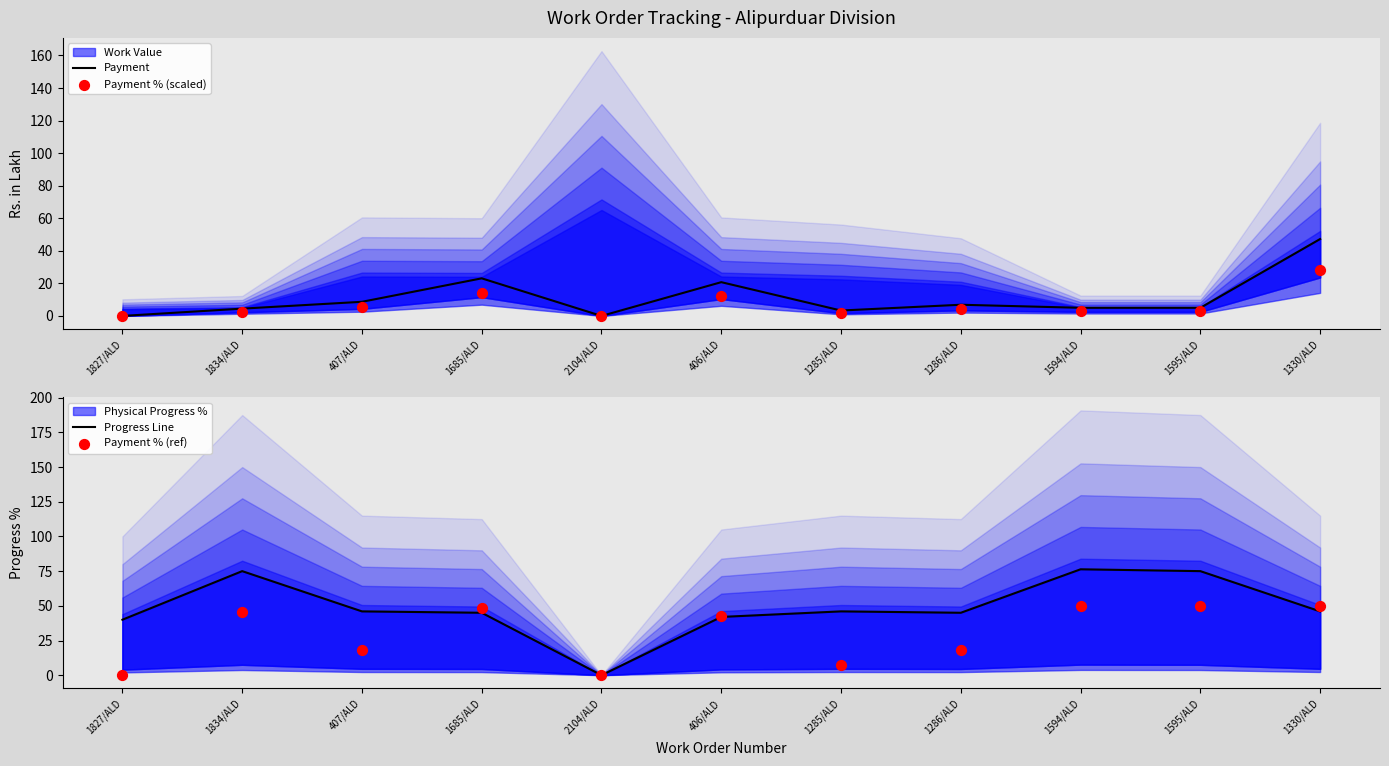

Which series has the largest Y range (max minus min)?

Progress Line